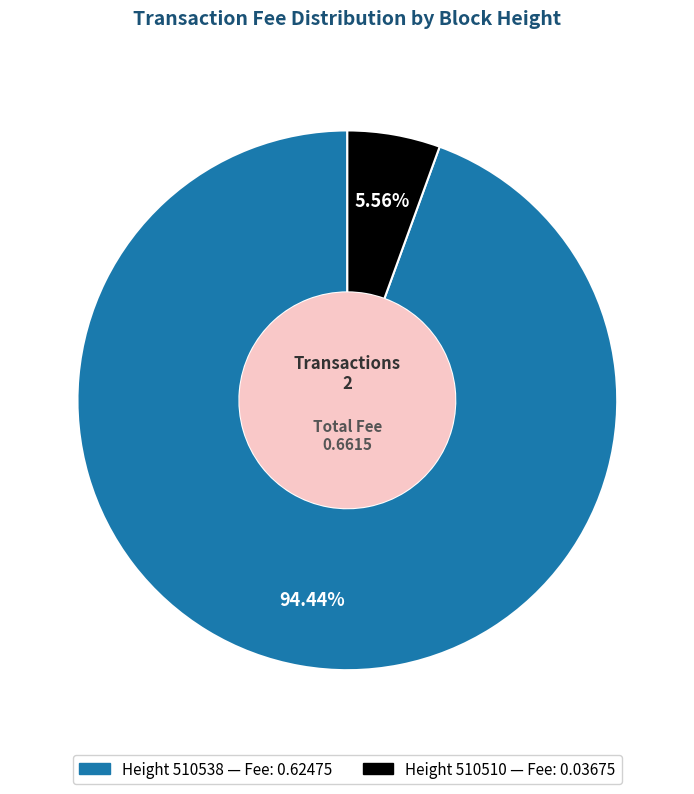

Is there any slice that represents more than half of the pie?

Yes